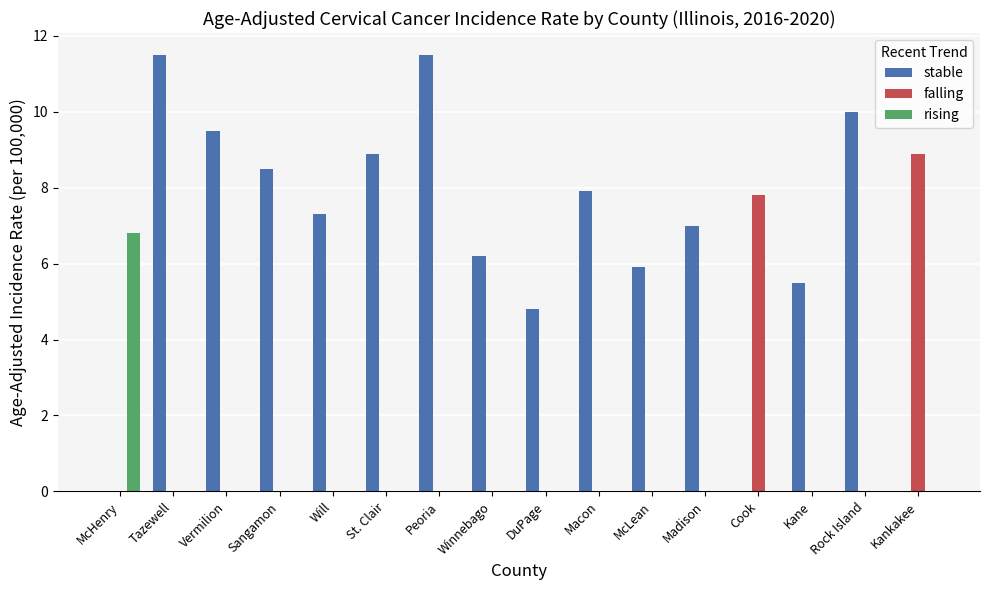

How many groups of bars are there?

16